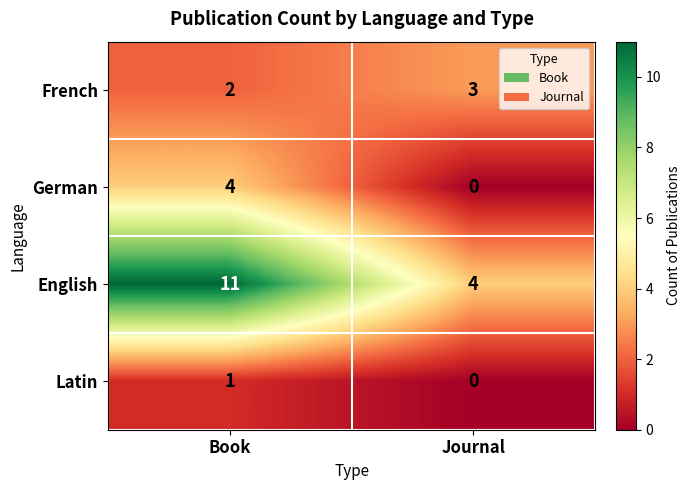

What is the difference between the German values at Journal and Book?

4